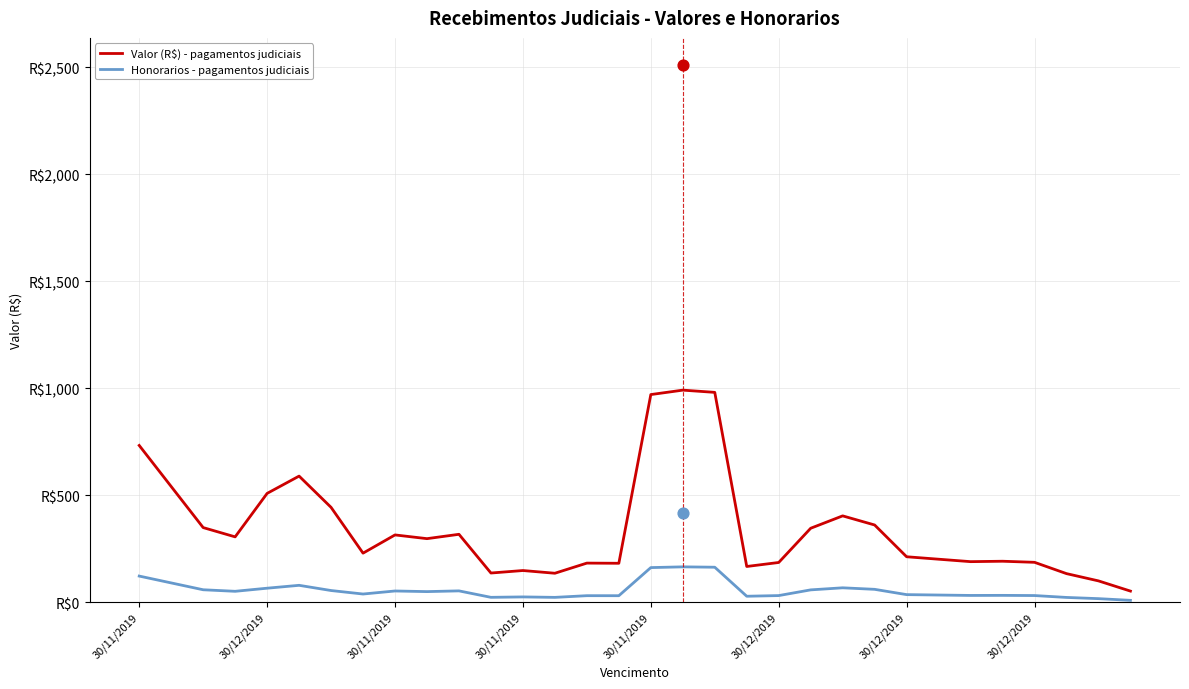

Which series has the largest total across all categories?

Valor (R$) - pagamentos judiciais